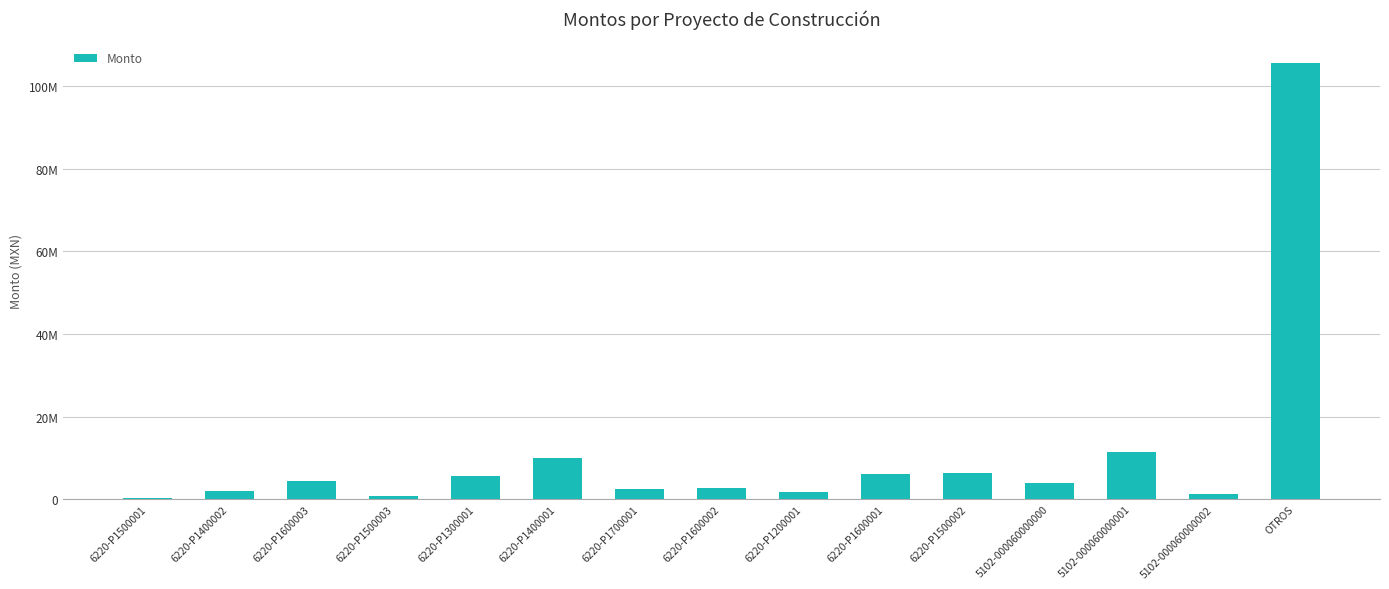

List the labels in order of value, smallest first.

6220-P1500001, 6220-P1500003, 5102-000060000002, 6220-P1200001, 6220-P1400002, 6220-P1700001, 6220-P1600002, 5102-000060000000, 6220-P1600003, 6220-P1300001, 6220-P1600001, 6220-P1500002, 6220-P1400001, 5102-000060000001, OTROS